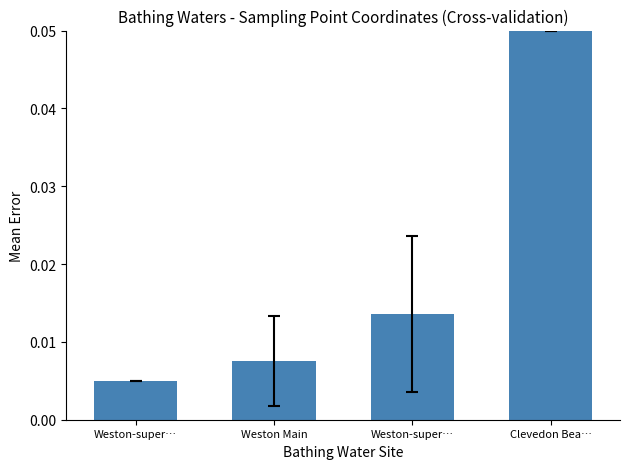

The chart shows a value of 0.0 at Weston-super…. True or false?

True